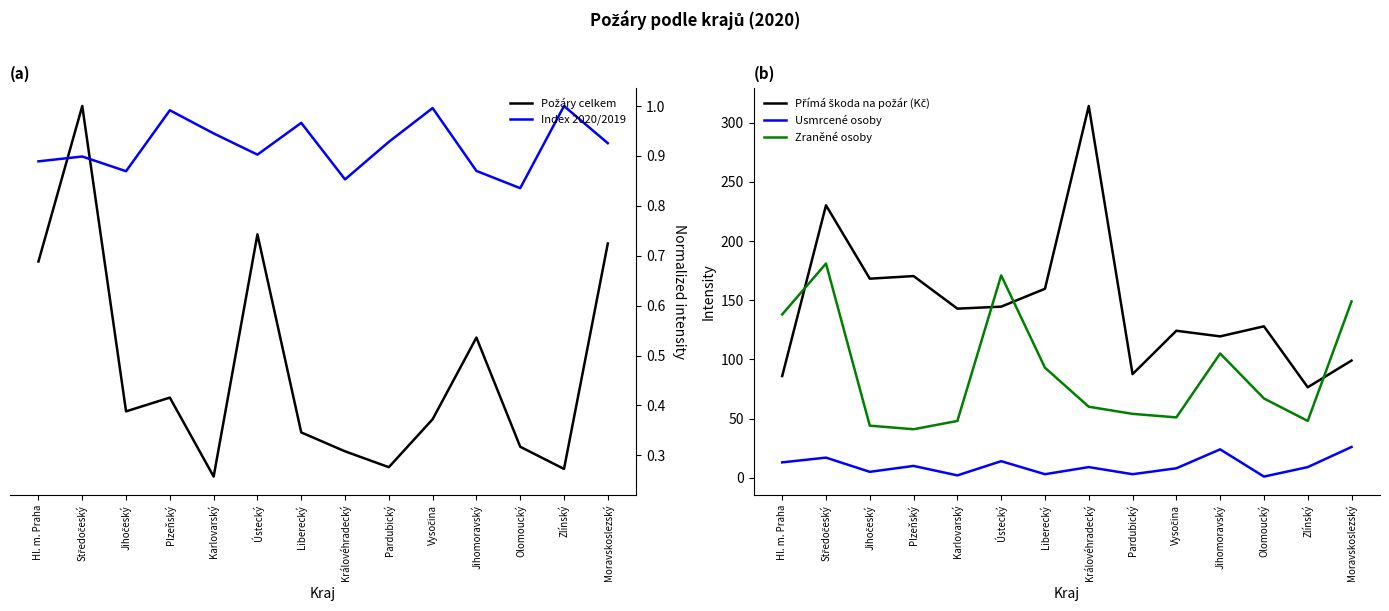

What position from the left is Vysočina?

10